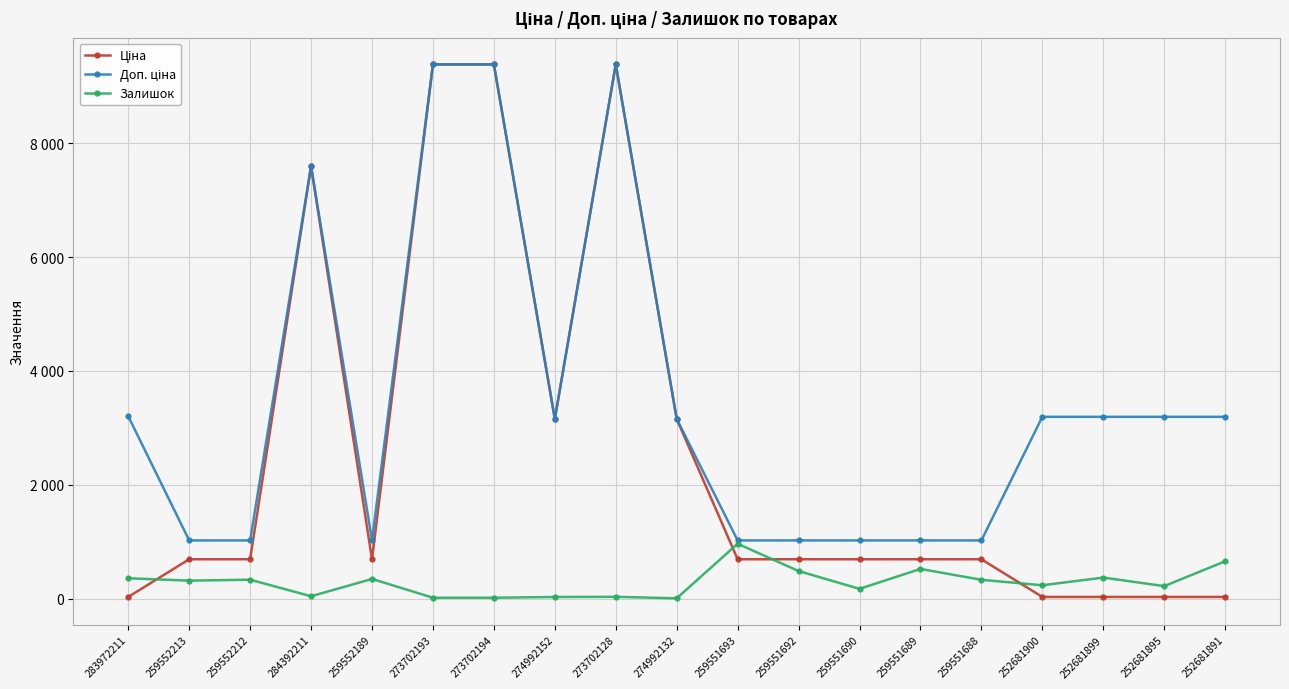

What is the sum of the Доп. ціна values at 252681900 and 252681899?

6390.0